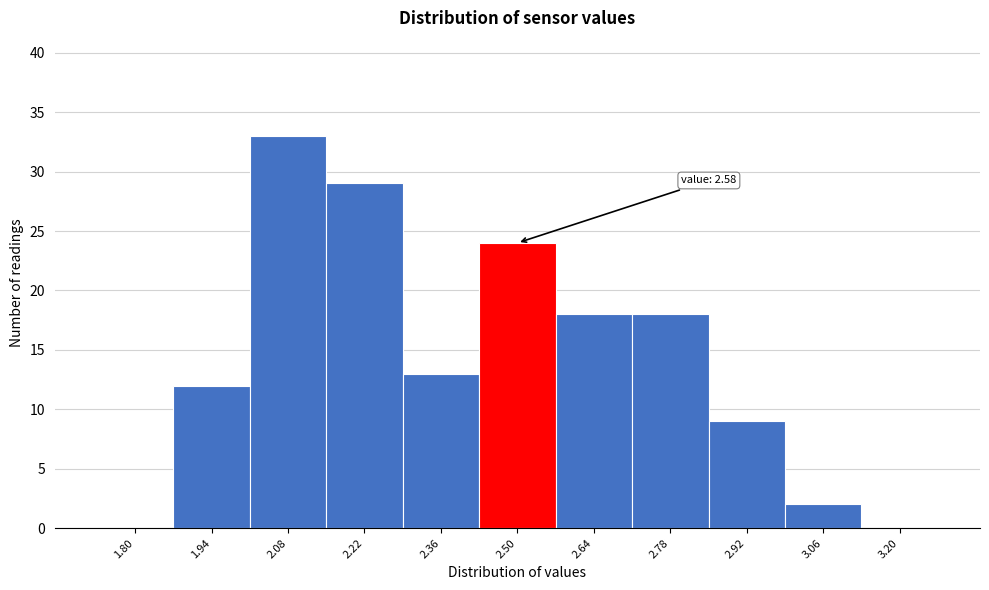

What is the change in value from 2.78 to 3.20?

-18